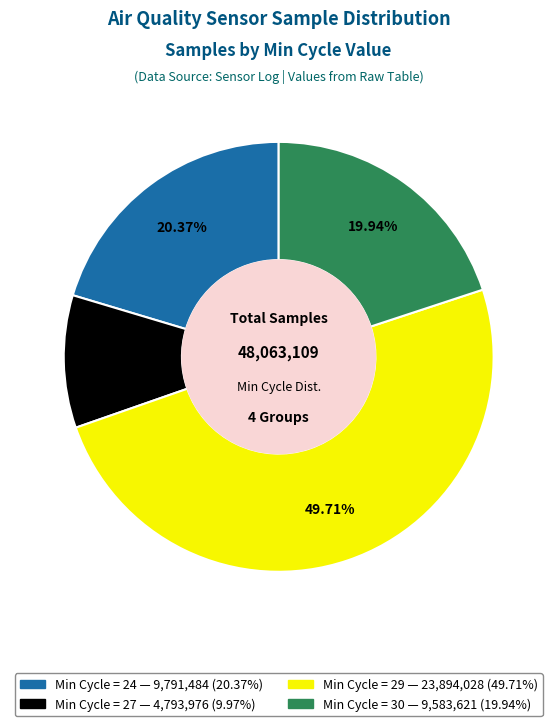

Is there any slice that represents more than half of the pie?

No